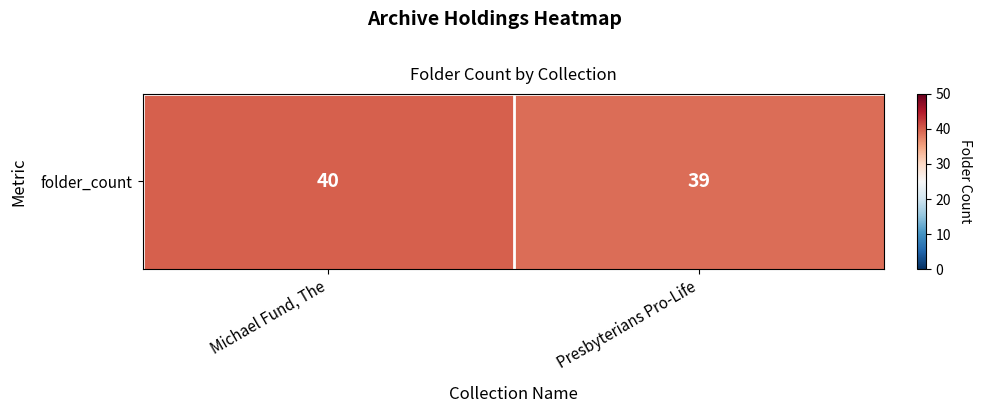

What is the approximate value at Presbyterians Pro-Life?

39